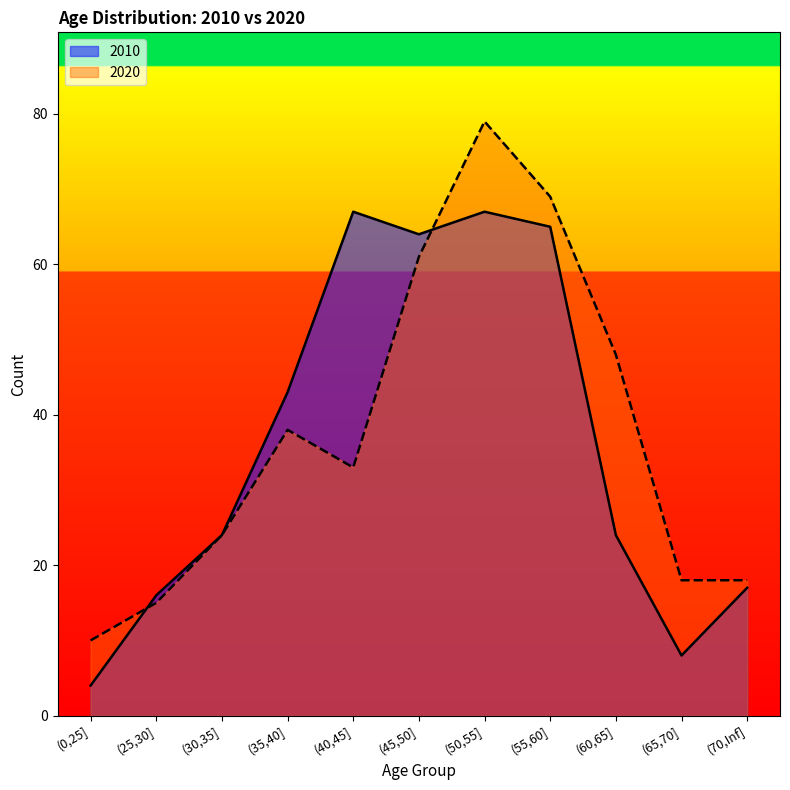

Which series has the largest total across all categories?

2020